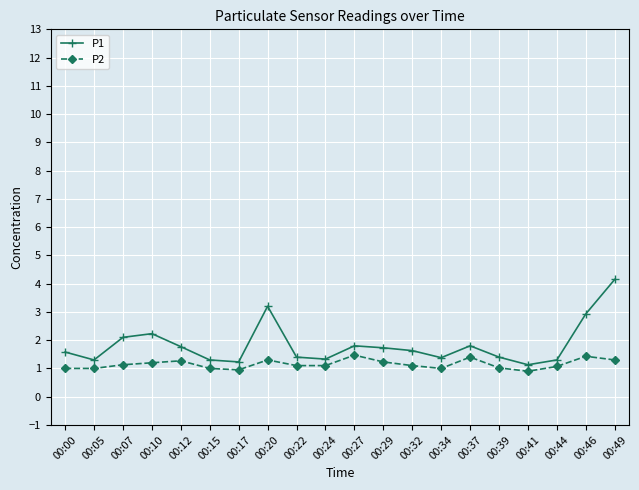

What is the sum of the P2 values at 00:27 and 00:15?

2.5